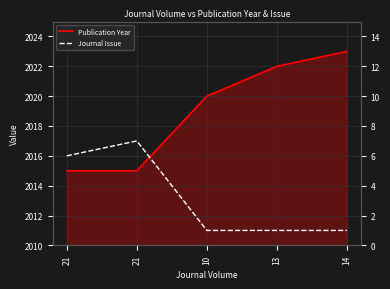

Reading right to left, what are all the values shown in this chart?

Publication Year: 14=2023	13=2022	10=2020	21=2015	21=2015
Journal Issue: 14=1	13=1	10=1	21=7	21=6